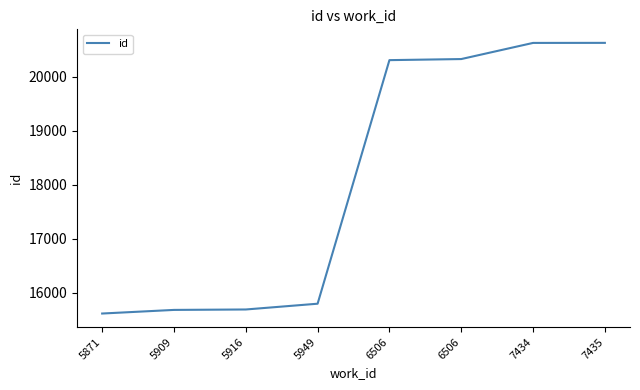

Does the chart have visible grid lines?

No